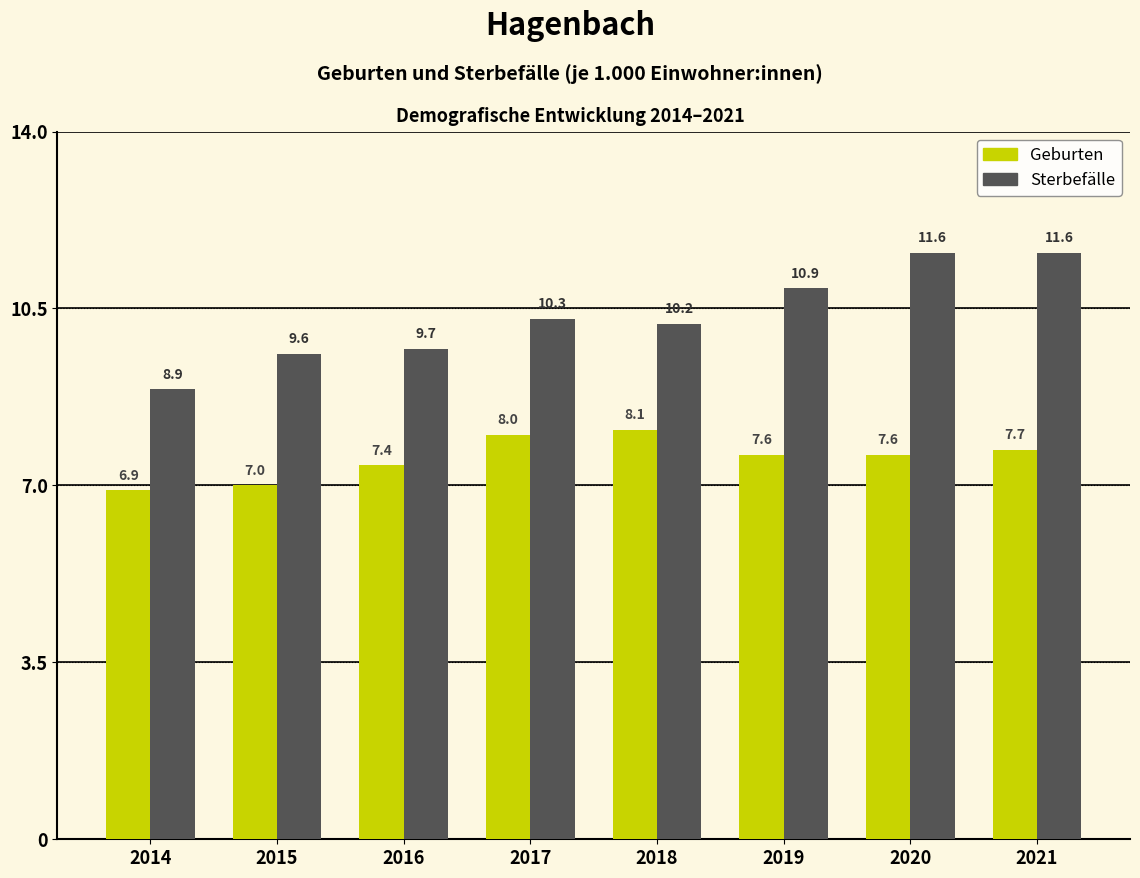

Reading left to right, list all the values displayed in this chart.

Geburten: 2014=6.9	2015=7.0	2016=7.4	2017=8.0	2018=8.1	2019=7.6	2020=7.6	2021=7.7
Sterbefälle: 2014=8.9	2015=9.6	2016=9.7	2017=10.3	2018=10.2	2019=10.9	2020=11.6	2021=11.6